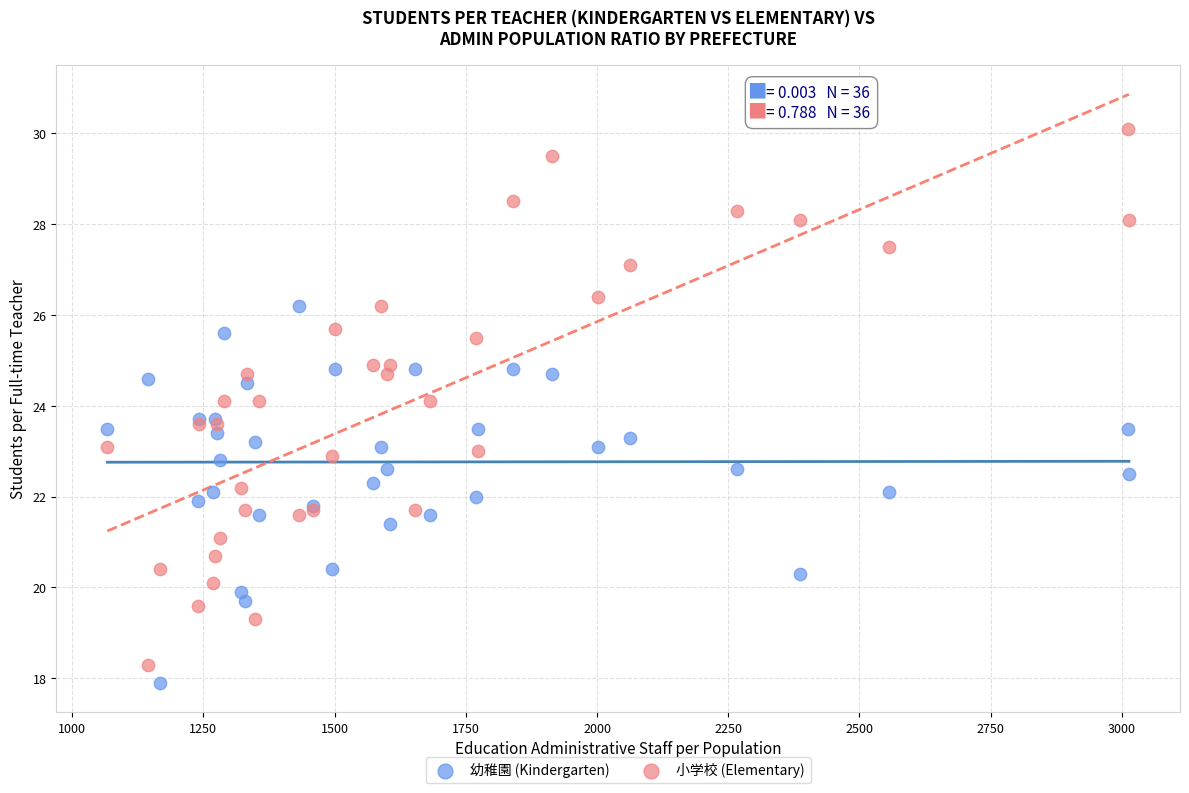

What are all the series names shown in the legend?

幼稚園 (Kindergarten), 小学校 (Elementary)